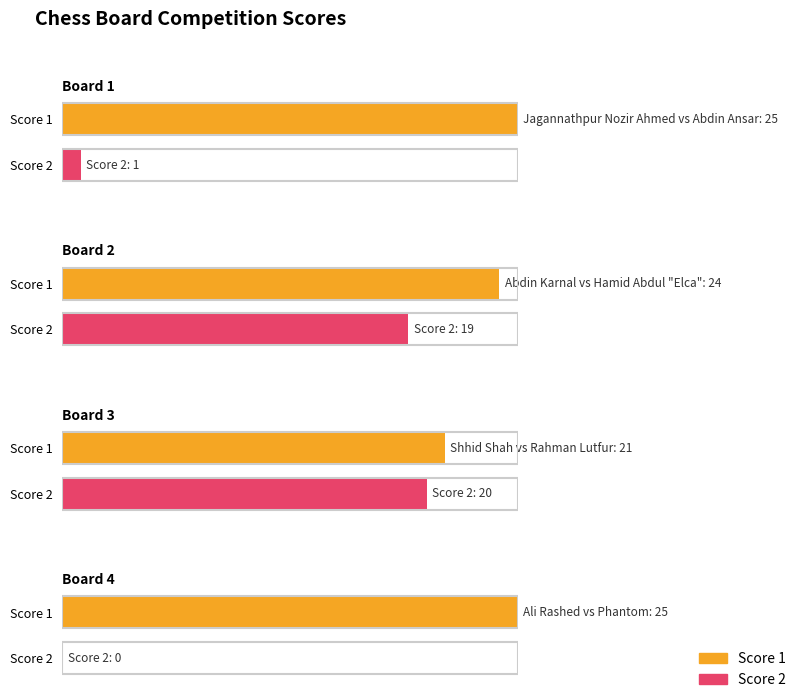

At which label does Score 2 reach its peak?

Board 3